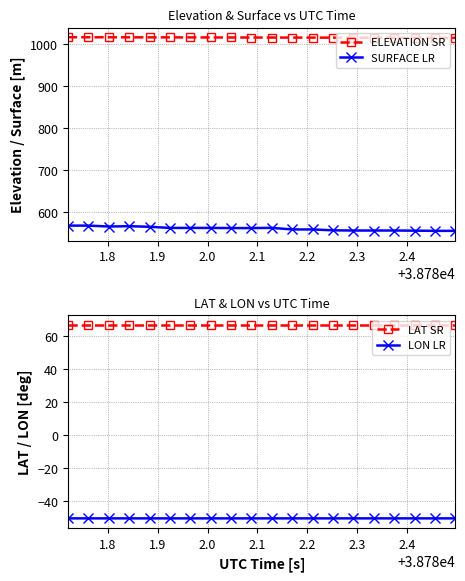

What is the minimum value for SURFACE LR?

556.0